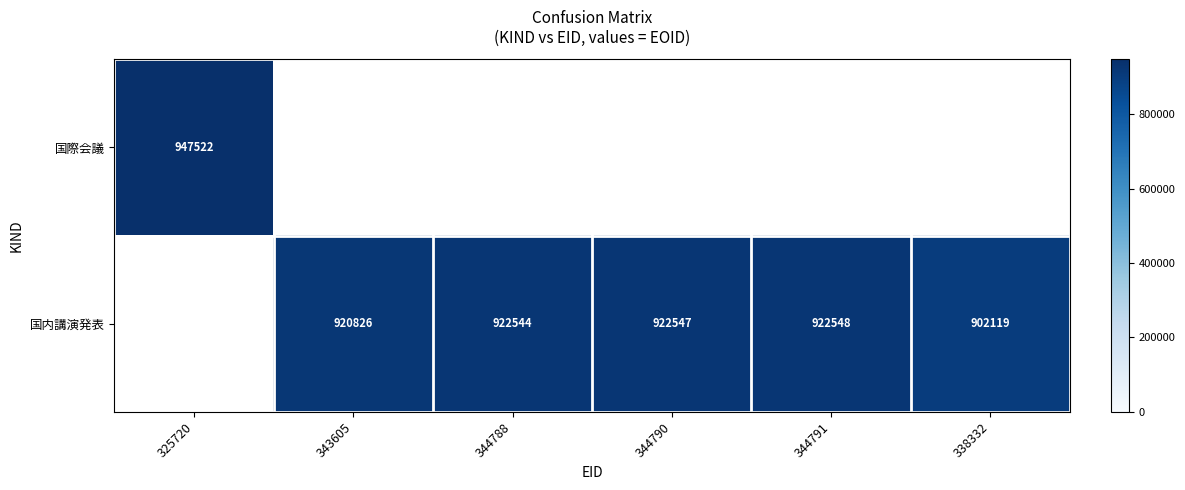

True or false: 国際会議 has a value of 947522 at 325720.

True